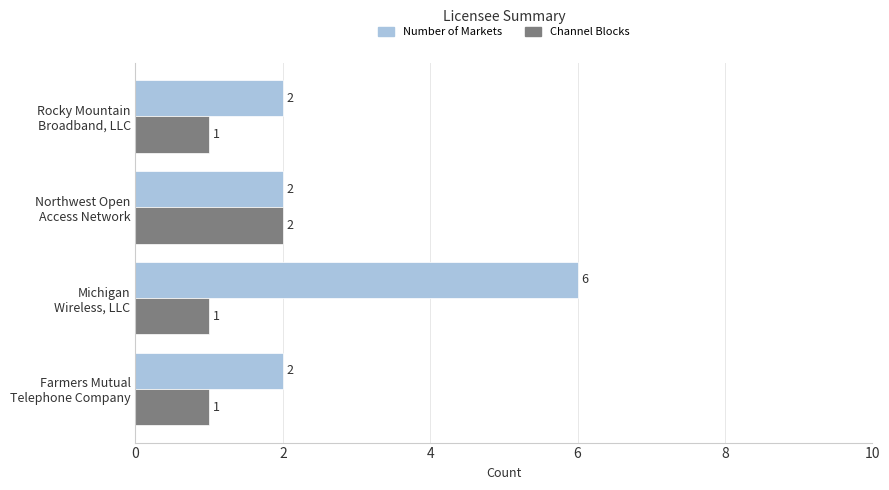

Which series has the largest range (max minus min)?

Number of Markets